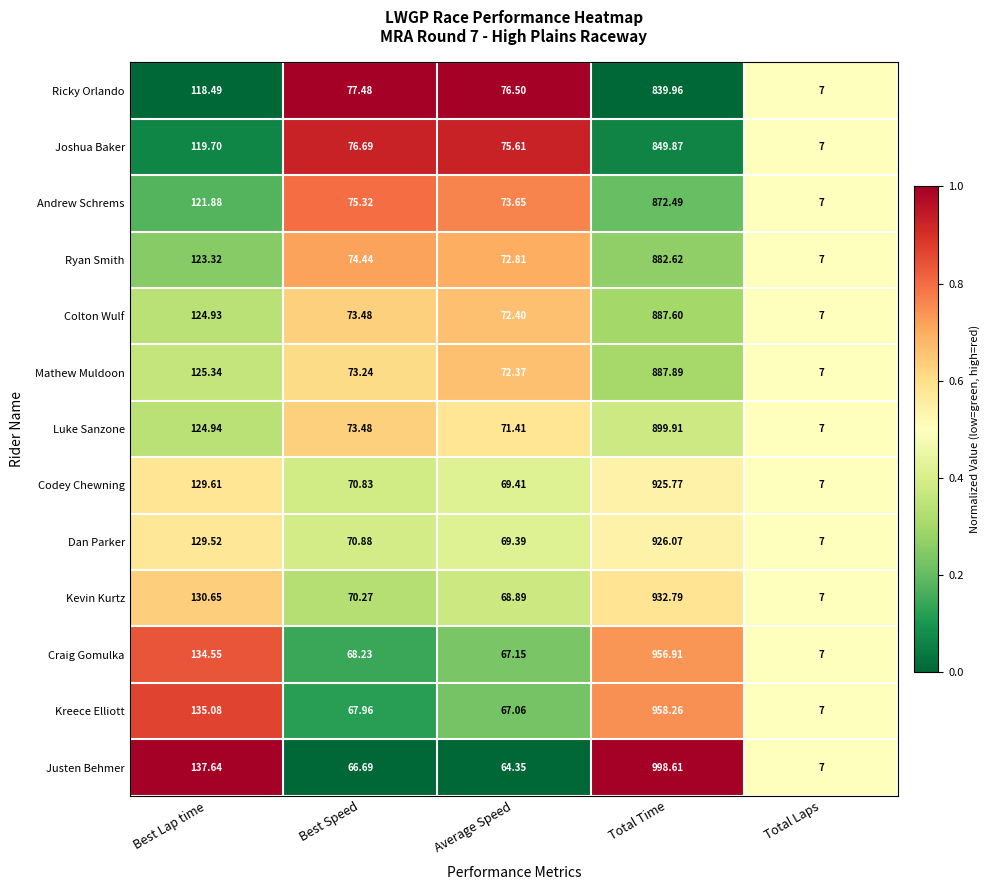

At which label does Codey Chewning reach its minimum?

Total Laps